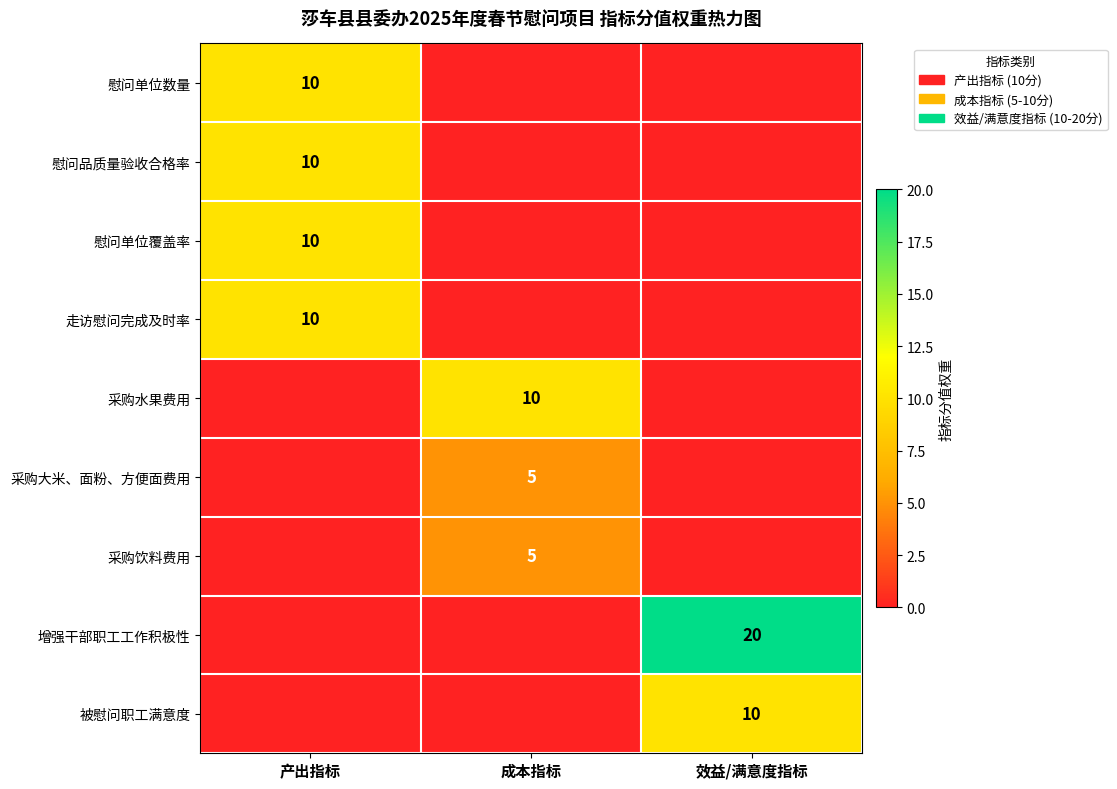

Is it true that 增强干部职工工作积极性 equals 8 at 效益/满意度指标?

False